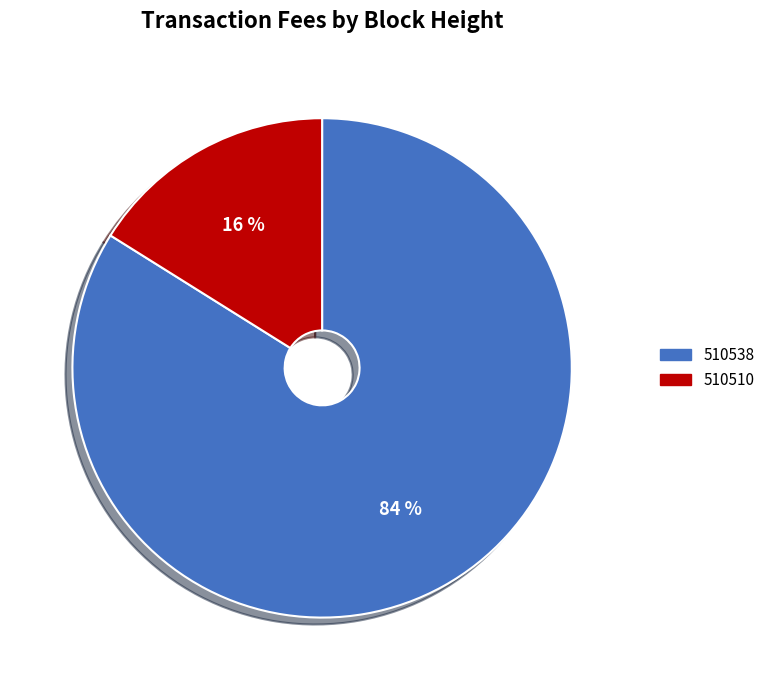

To the nearest percent, what is the difference between the 510510 and 510538 slice percentages?

68%